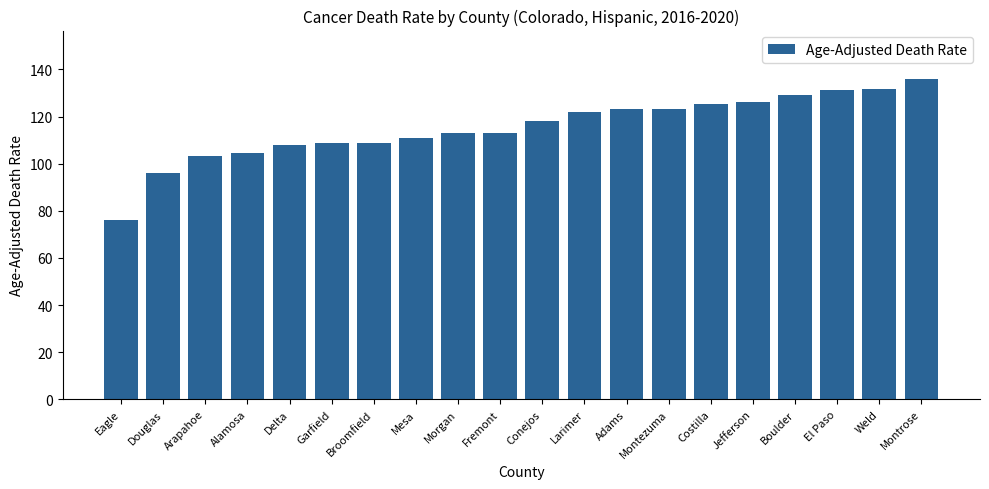

At which category does the chart reach its peak across all series?

Montrose